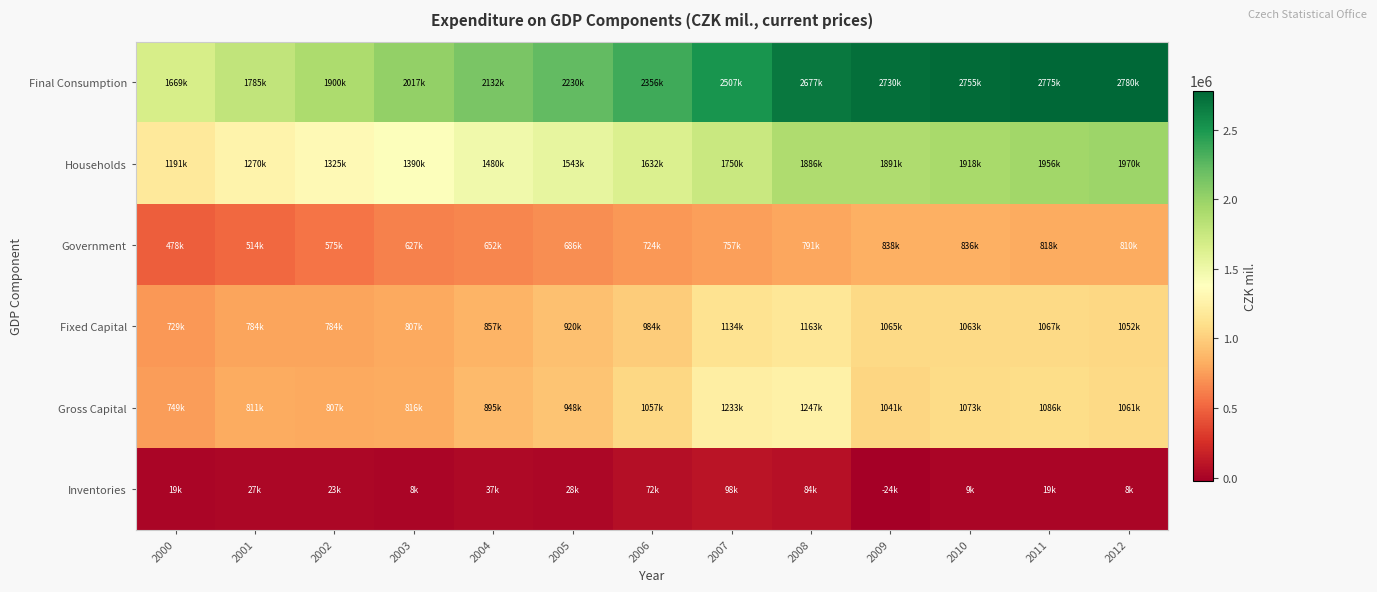

Reading left to right, what are all the values shown in this chart?

Final Consumption: 2000=1669953	2001=1785246	2002=1900811	2003=2017922	2004=2132796	2005=2230253	2006=2356295	2007=2507673	2008=2677948	2009=2730509	2010=2755762	2011=2775490	2012=2780624
Households: 2000=1191848	2001=1270785	2002=1325407	2003=1390420	2004=1480136	2005=1543951	2006=1632130	2007=1750327	2008=1886105	2009=1891755	2010=1918948	2011=1956631	2012=1970612
Government: 2000=478105	2001=514461	2002=575404	2003=627502	2004=652660	2005=686302	2006=724165	2007=757346	2008=791843	2009=838754	2010=836814	2011=818859	2012=810012
Fixed Capital: 2000=729586	2001=784662	2002=784290	2003=807857	2004=857770	2005=920097	2006=984987	2007=1134222	2008=1163519	2009=1065364	2010=1063981	2011=1067382	2012=1052286
Gross Capital: 2000=749254	2001=811984	2002=807898	2003=816836	2004=895362	2005=948853	2006=1057844	2007=1233093	2008=1247590	2009=1041243	2010=1073063	2011=1086417	2012=1061259
Inventories: 2000=19668	2001=27322	2002=23608	2003=8979	2004=37592	2005=28756	2006=72857	2007=98871	2008=84071	2009=-24121	2010=9082	2011=19035	2012=8973